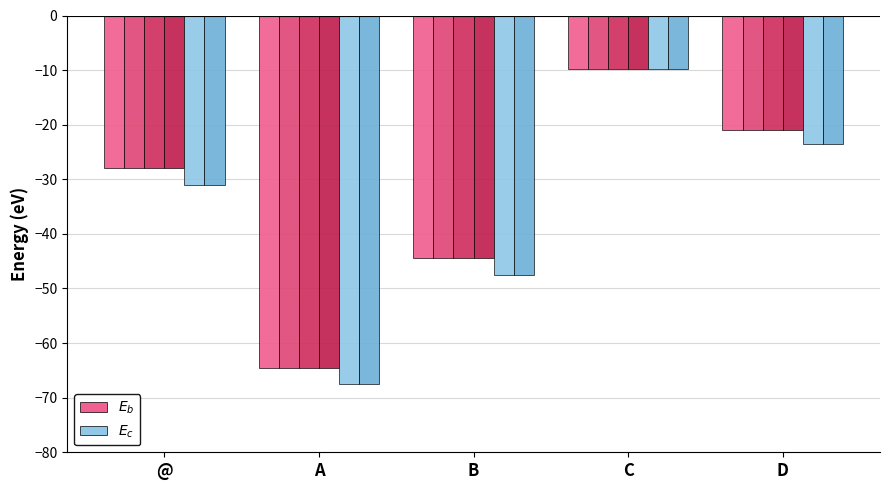

How many bars are there in total?

30